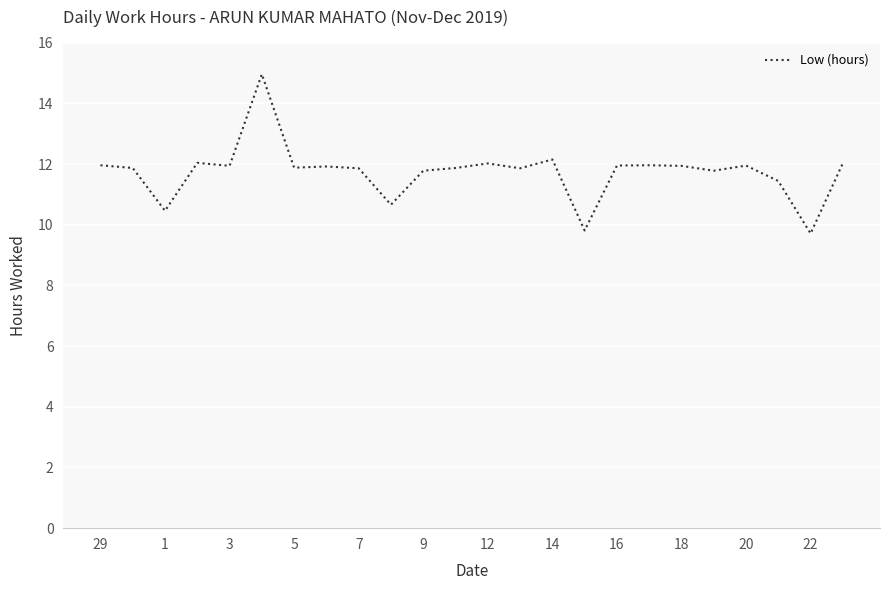

What is the minimum value shown in the chart?

9.7